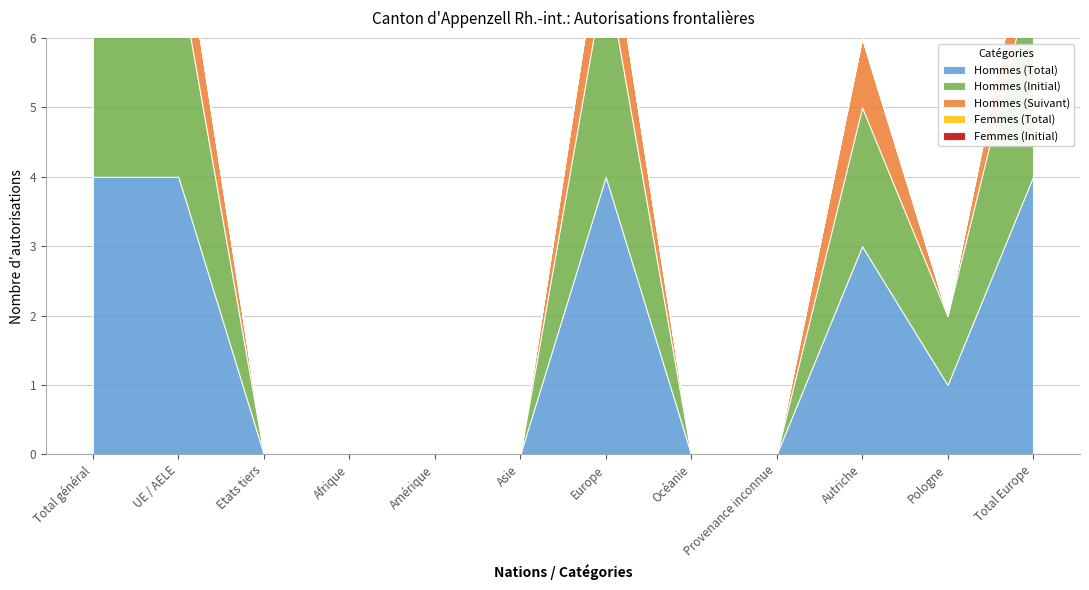

Reading right to left, what are all the values shown in this chart?

Hommes (Total): Total Europe=4	Pologne=1	Autriche=3	Provenance inconnue=0	Océanie=0	Europe=4	Asie=0	Amérique=0	Afrique=0	Etats tiers=0	UE / AELE=4	Total général=4
Hommes (Initial): Total Europe=3	Pologne=1	Autriche=2	Provenance inconnue=0	Océanie=0	Europe=3	Asie=0	Amérique=0	Afrique=0	Etats tiers=0	UE / AELE=3	Total général=3
Hommes (Suivant): Total Europe=1	Pologne=0	Autriche=1	Provenance inconnue=0	Océanie=0	Europe=1	Asie=0	Amérique=0	Afrique=0	Etats tiers=0	UE / AELE=1	Total général=1
Femmes (Total): Total Europe=0	Pologne=0	Autriche=0	Provenance inconnue=0	Océanie=0	Europe=0	Asie=0	Amérique=0	Afrique=0	Etats tiers=0	UE / AELE=0	Total général=0
Femmes (Initial): Total Europe=0	Pologne=0	Autriche=0	Provenance inconnue=0	Océanie=0	Europe=0	Asie=0	Amérique=0	Afrique=0	Etats tiers=0	UE / AELE=0	Total général=0